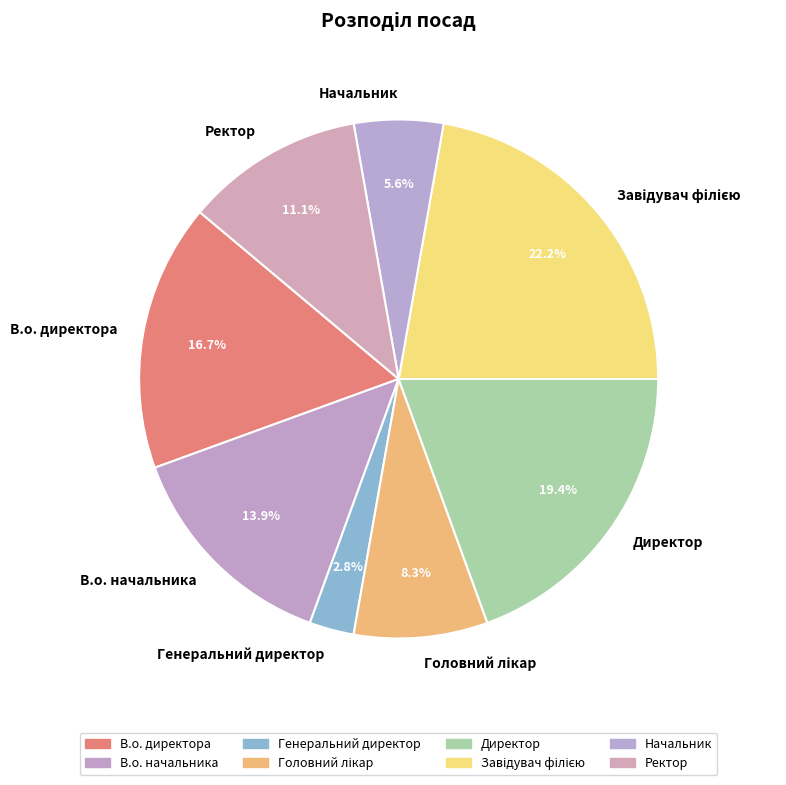

The Начальник slice represents 6% of the pie. True or false?

True